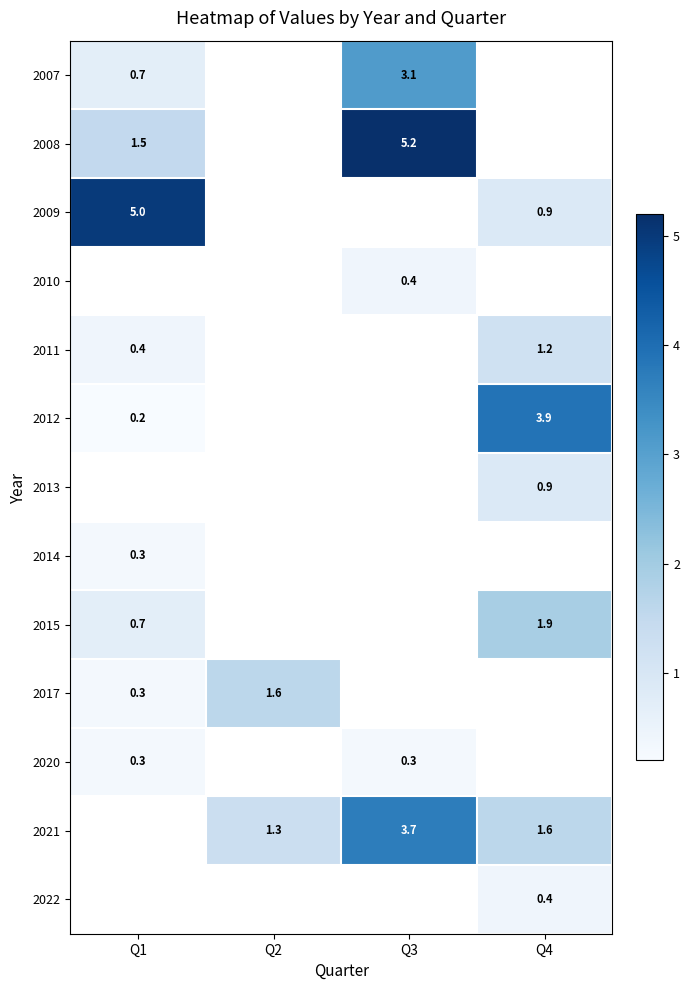

What is the greatest value displayed?

5.2